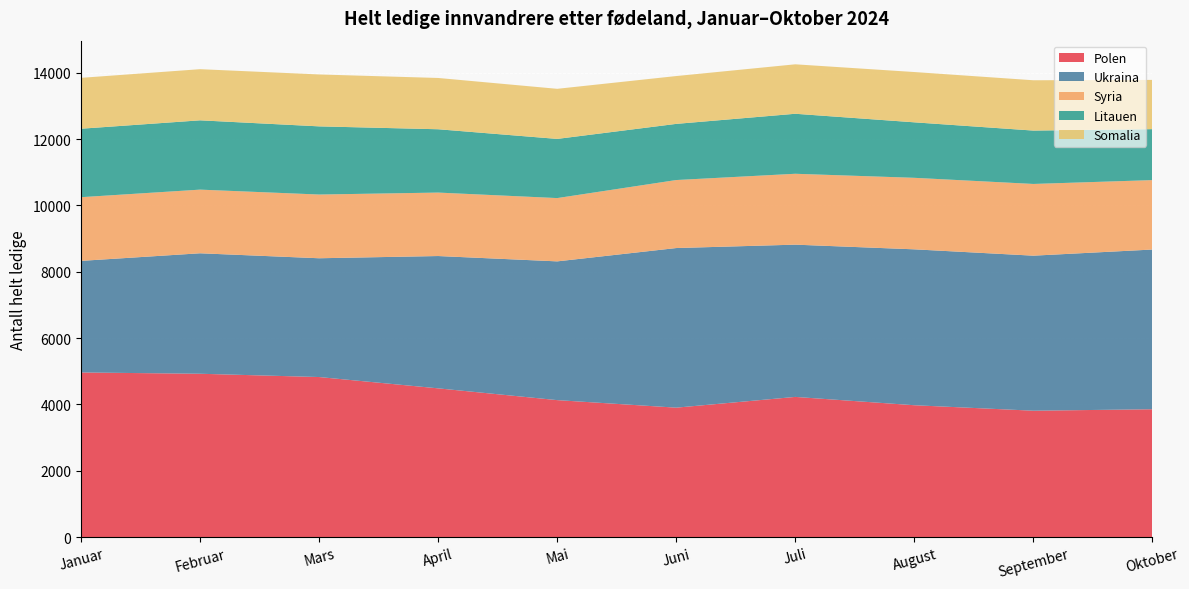

Reading left to right, extract all data points from this chart.

Polen: 4962	4923	4824	4483	4128	3901	4225	3974	3809	3853
Ukraina: 3364	3632	3581	3989	4183	4812	4590	4700	4674	4815
Syria: 1920	1919	1921	1913	1908	2050	2137	2156	2162	2093
Litauen: 2064	2089	2055	1909	1784	1693	1809	1673	1609	1536
Somalia: 1534	1542	1565	1546	1510	1442	1491	1516	1517	1485